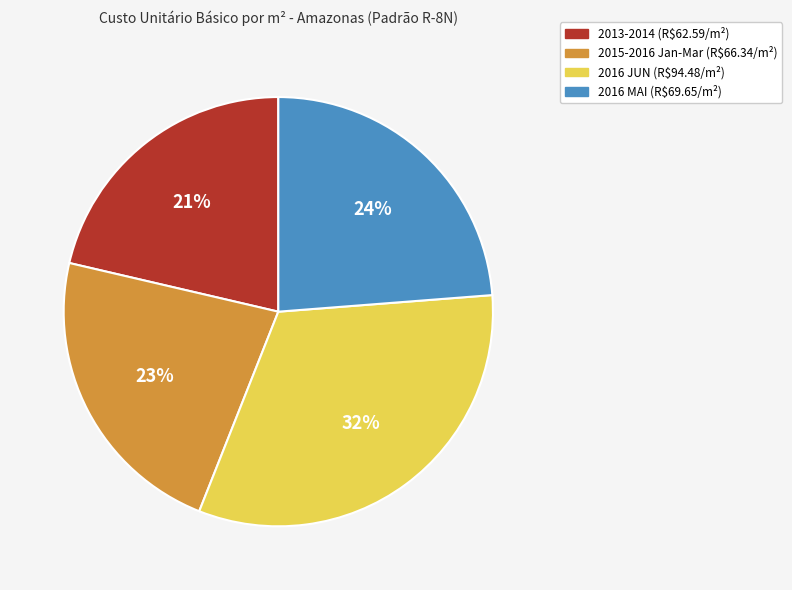

True or false: 2016 JUN (R$94.48/m²) accounts for 32% of the total.

True